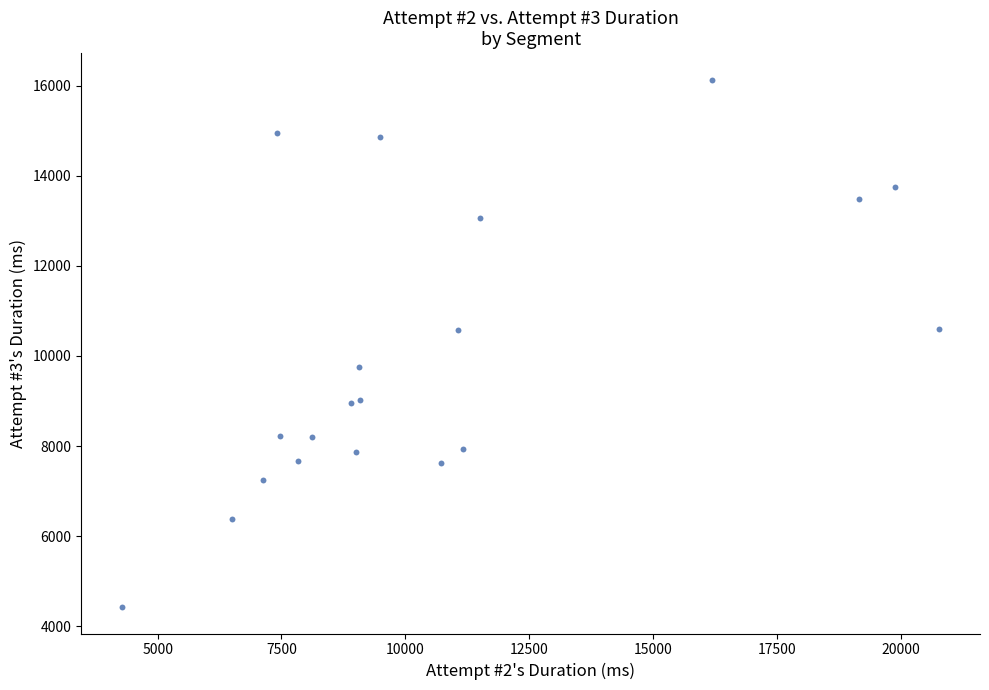

What is the range of X values (max minus min)?

16490